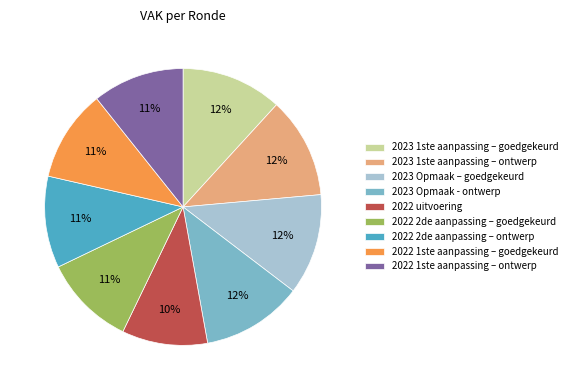

To the nearest percent, what portion does 2022 1ste aanpassing – ontwerp represent?

11%